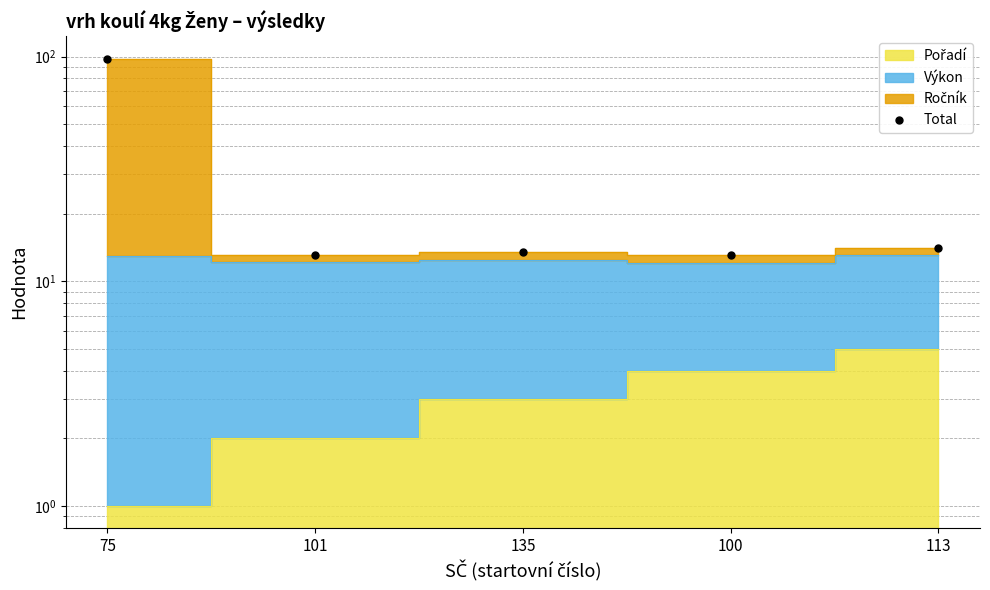

What position from the left is 75?

1